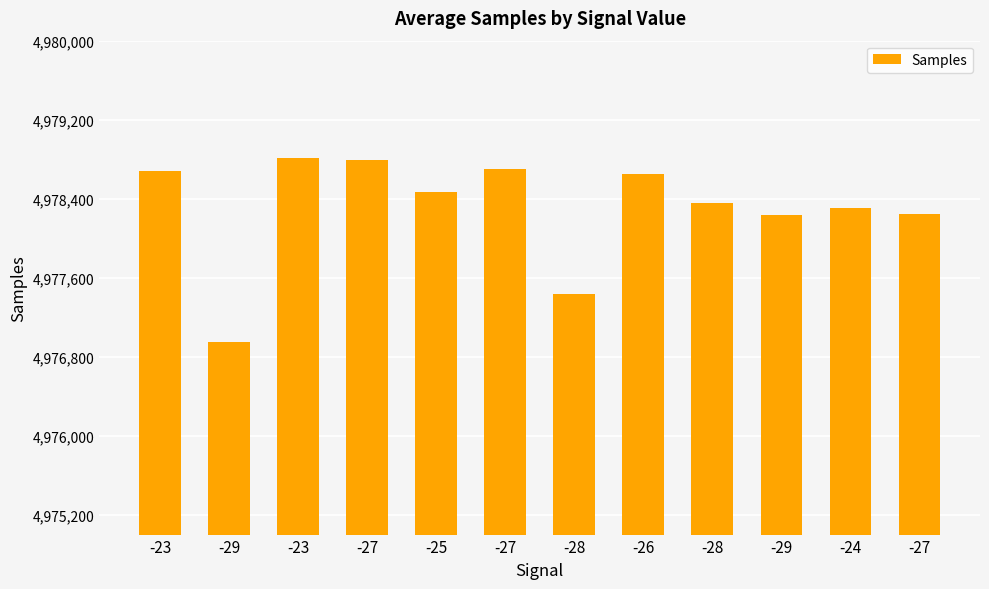

Is it true that the value at -25 is 4978466?

True